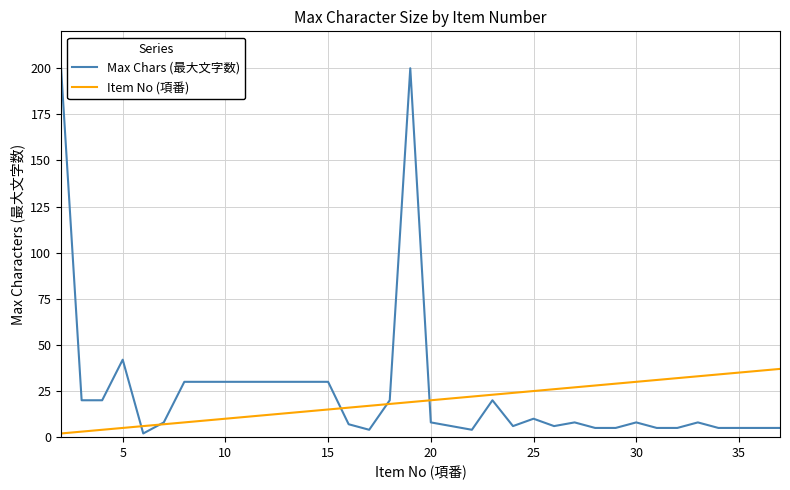

What is the highest value of the Item No (項番) series?

37